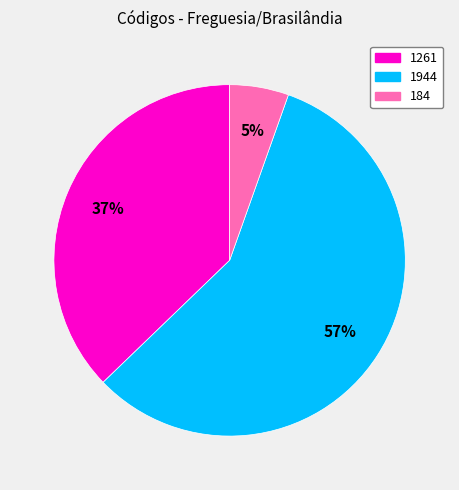

True or false: 184 accounts for 5% of the total.

True